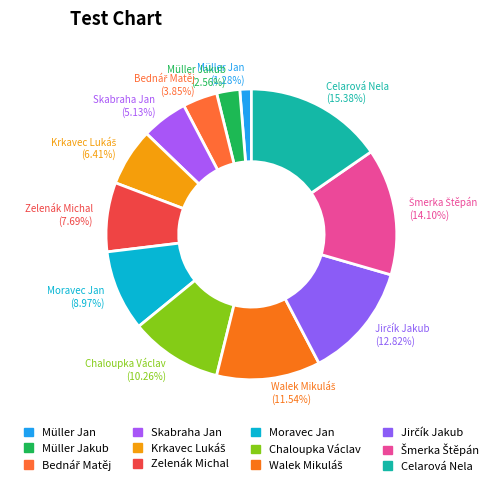

Which has a higher value, Celarová Nela or Müller Jan?

Celarová Nela